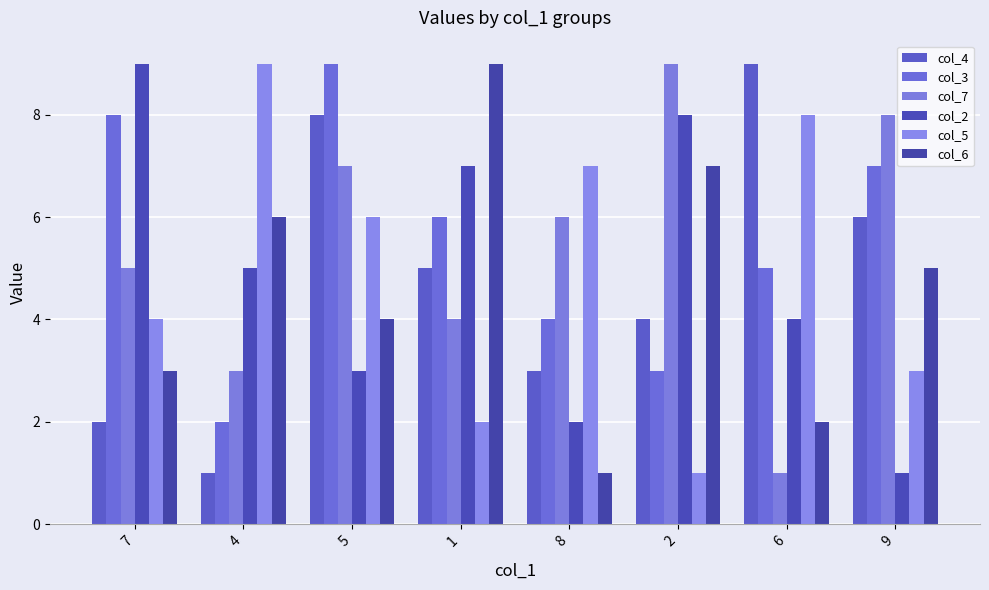

What is the difference between the maximum and second lowest values in the col_3 series?

6